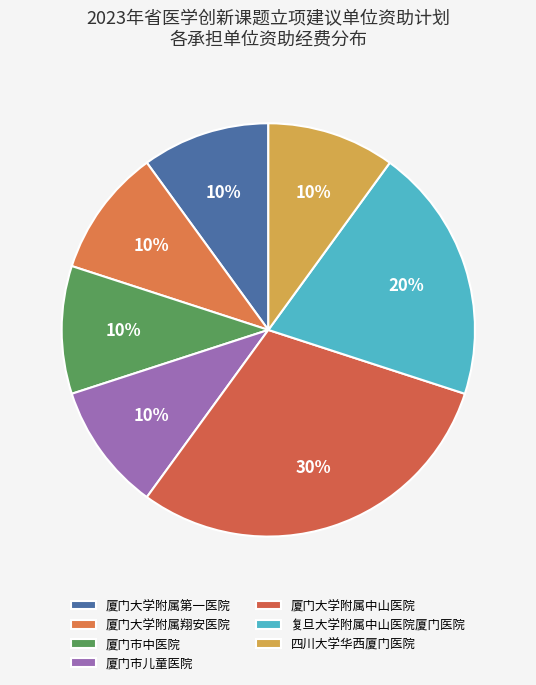

To the nearest percent, what is the difference between the 四川大学华西厦门医院 and 复旦大学附属中山医院厦门医院 slice percentages?

10%